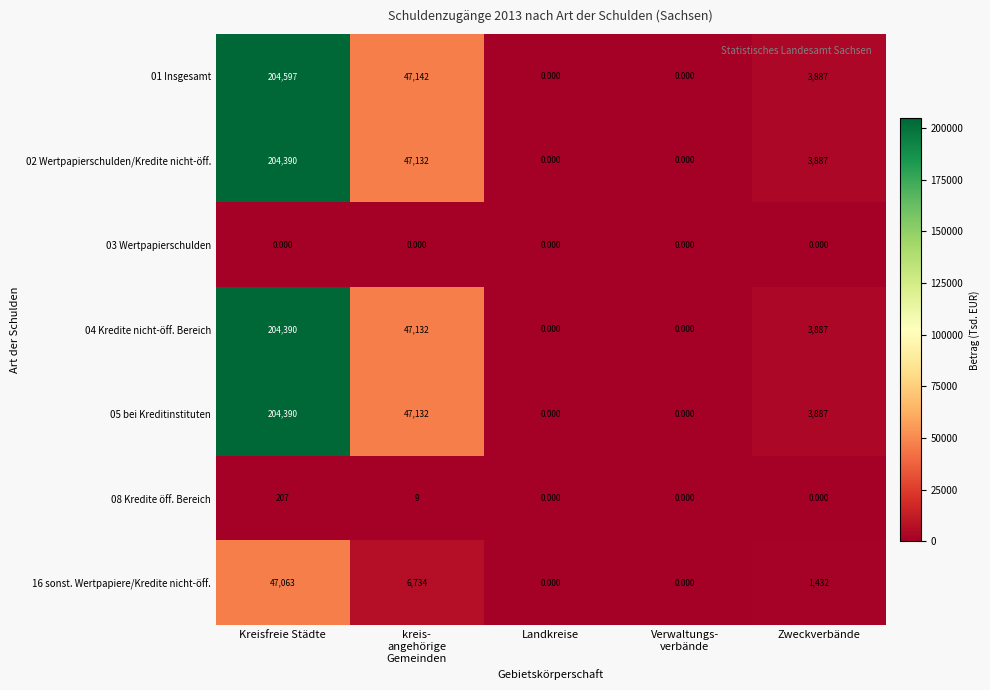

Where does the 16 sonst. Wertpapiere/Kredite nicht-öff. series first go above 1432?

Kreisfreie Städte